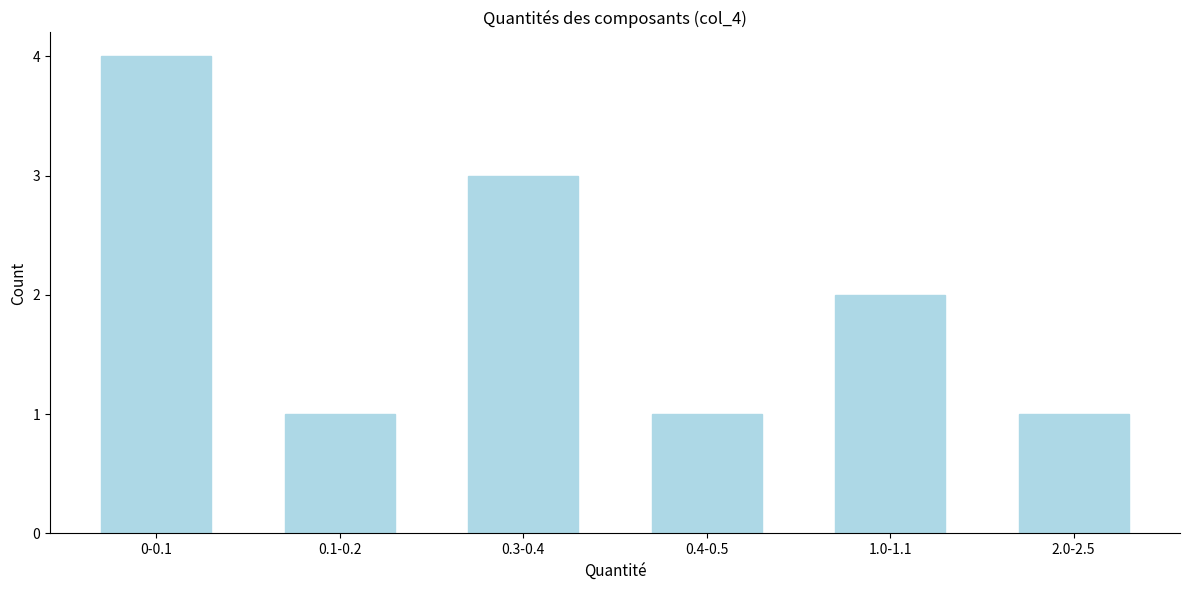

Reading left to right, transcribe all the data shown in this chart.

0-0.1=4	0.1-0.2=1	0.3-0.4=3	0.4-0.5=1	1.0-1.1=2	2.0-2.5=1